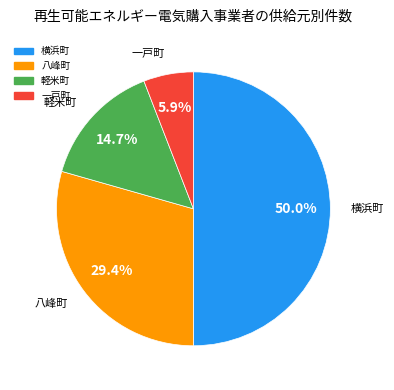

Is 軽米町 the majority of the pie?

No